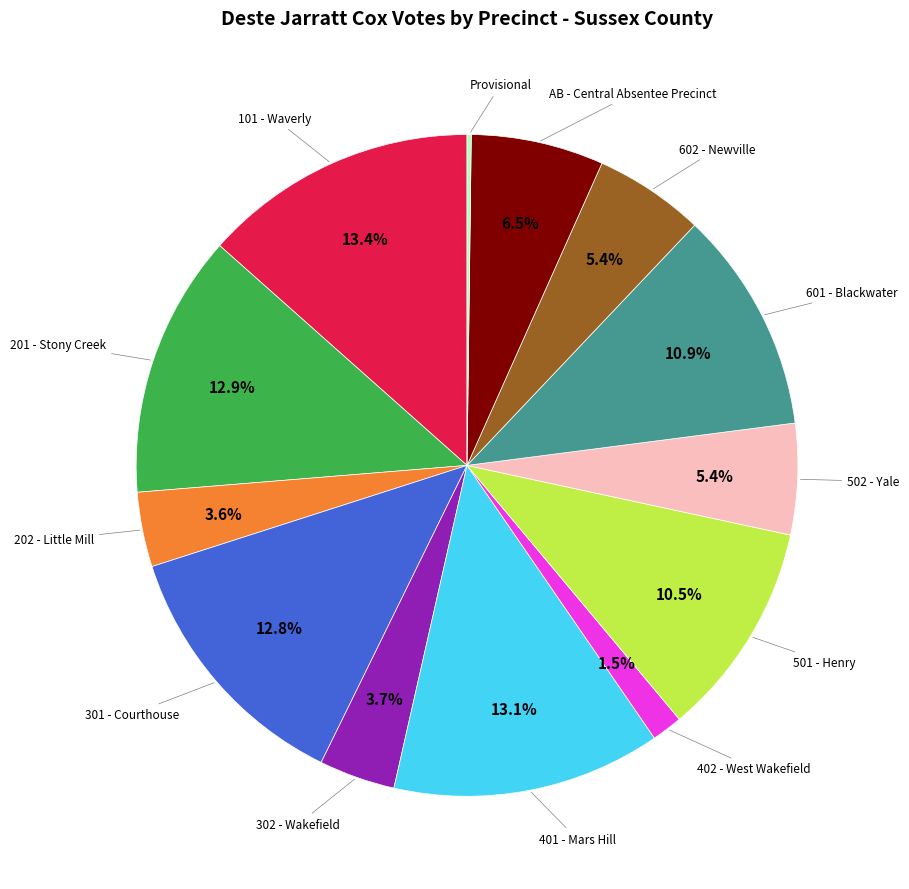

Is there any slice that represents more than half of the pie?

No